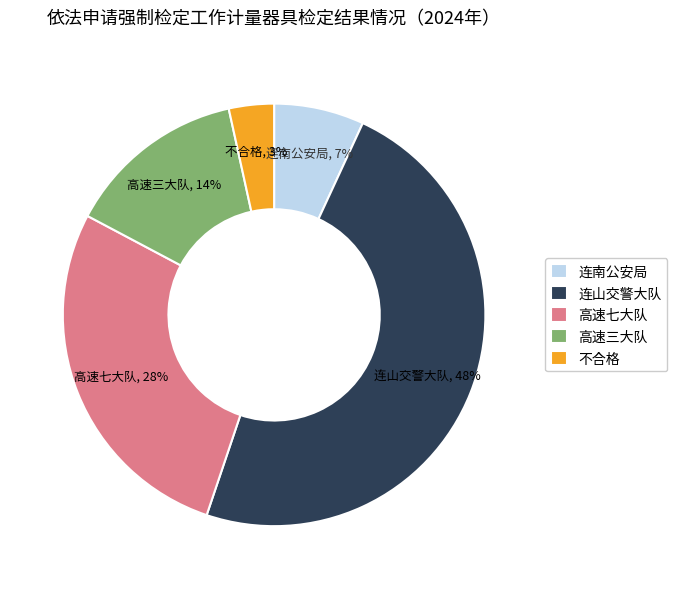

Which slice is the largest?

连山交警大队